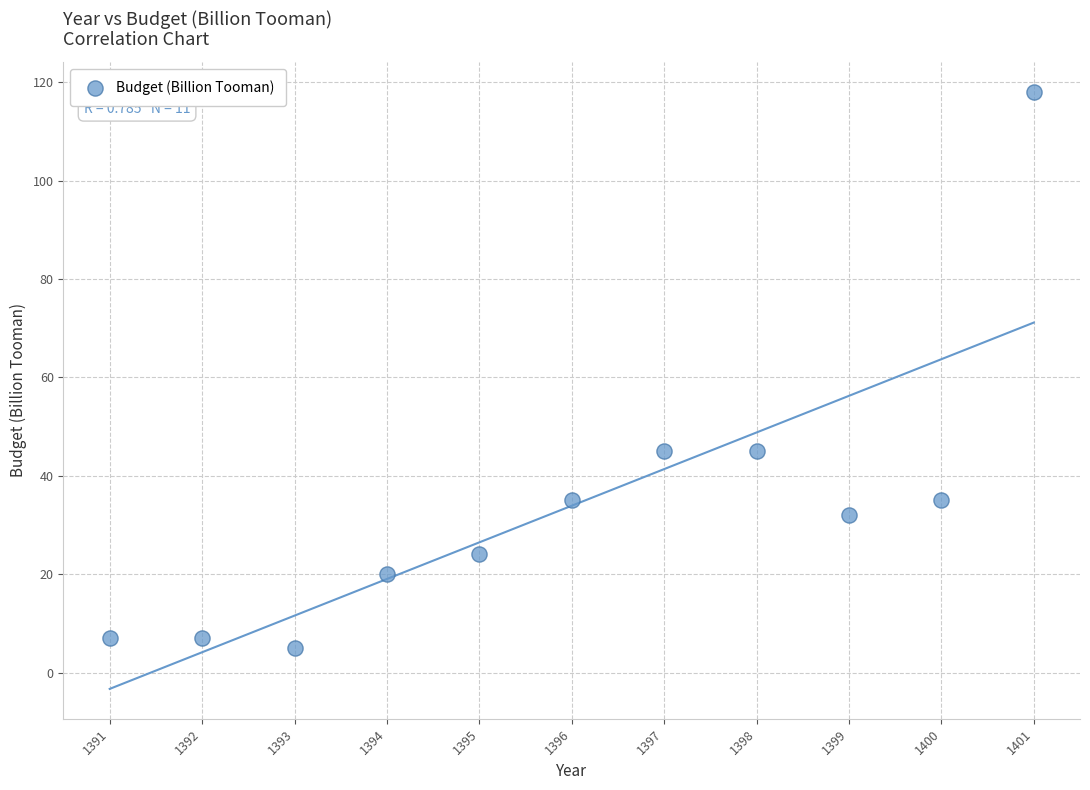

What is the range of X values (max minus min)?

10